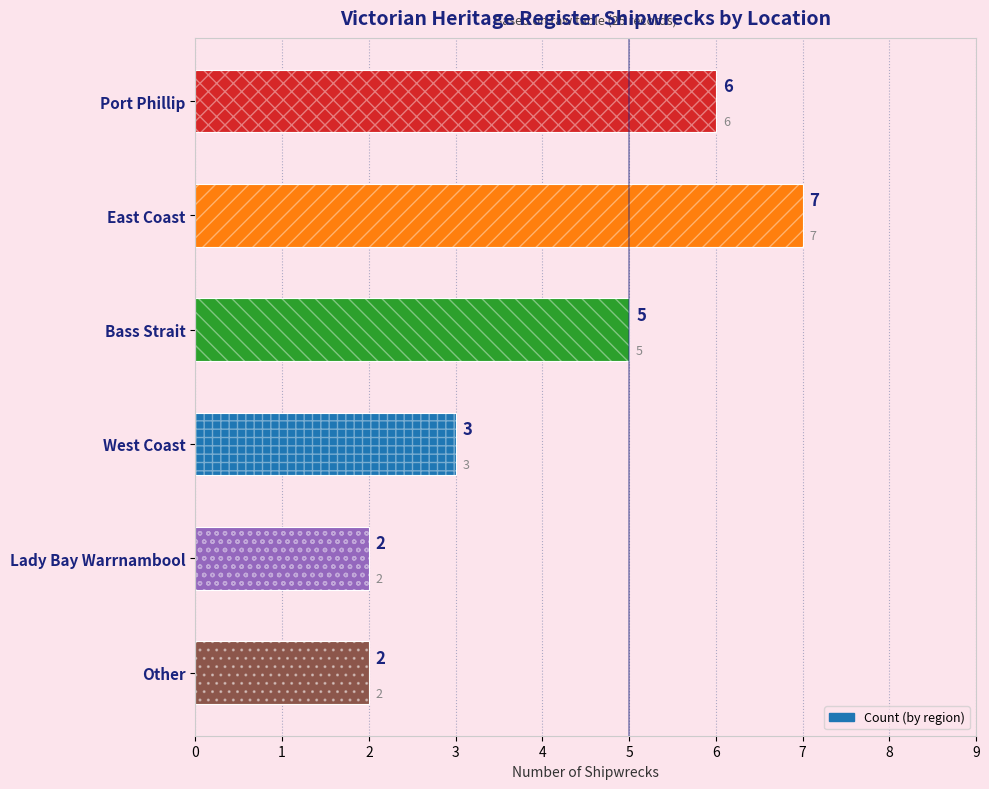

List the labels in order of value, smallest first.

Lady Bay Warrnambool, Other, West Coast, Bass Strait, Port Phillip, East Coast